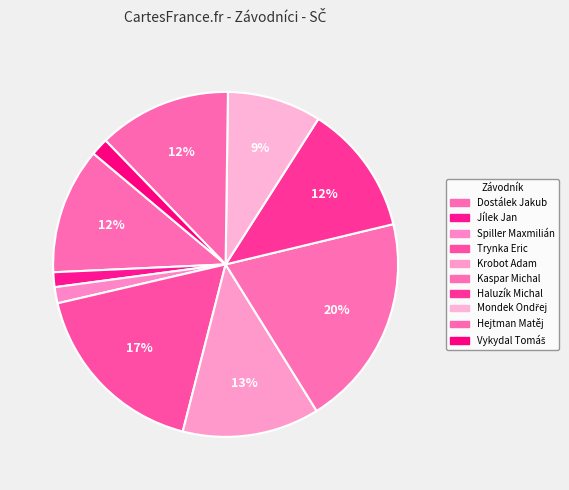

To the nearest percent, what is the difference between the Spiller Maxmilián and Mondek Ondřej slice percentages?

7%